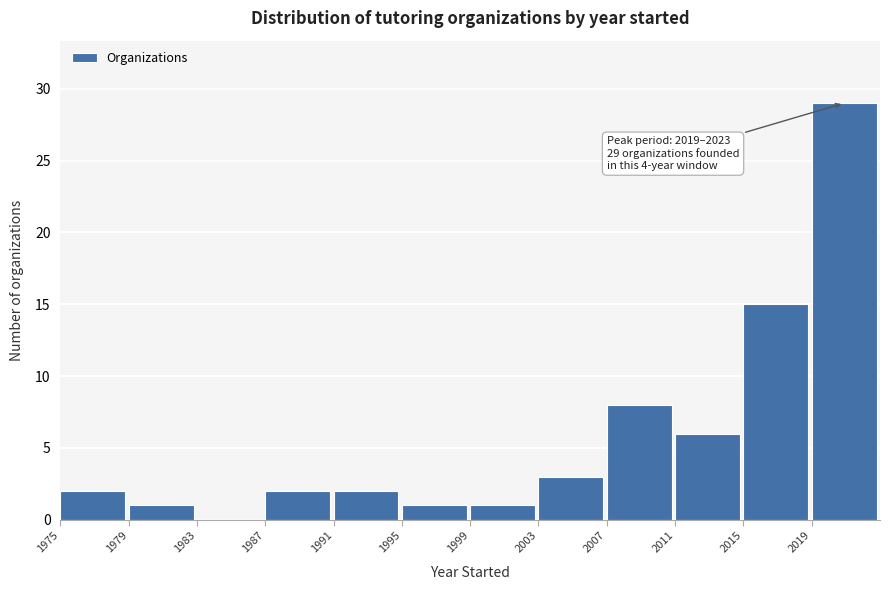

Which range on the x-axis has the tallest bar?

2019 to 2023